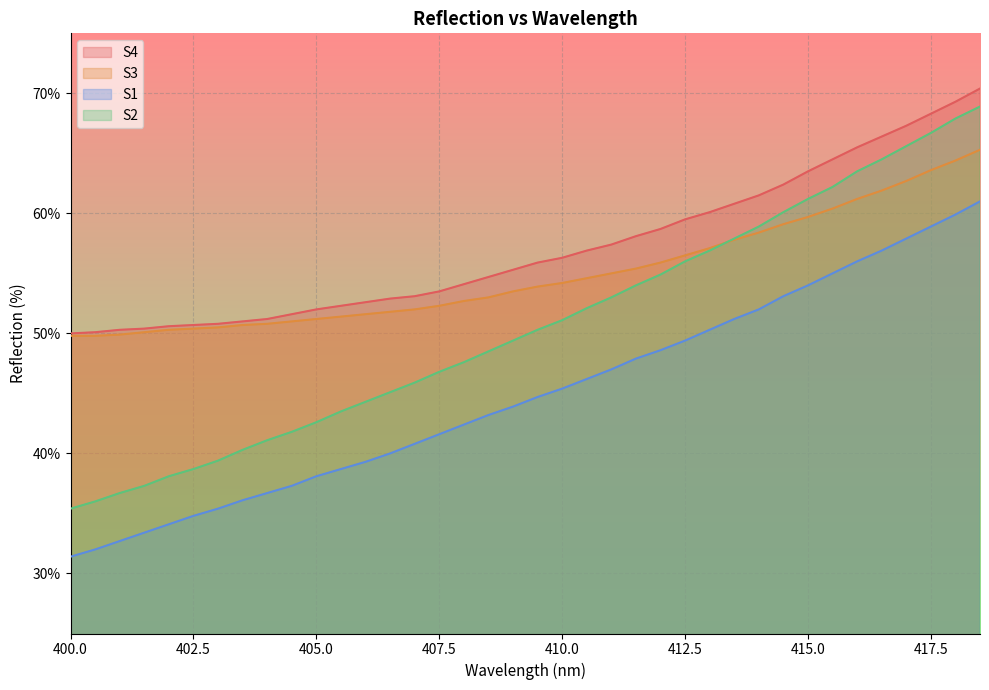

Is it true that S2 equals 0.6 at 415?

True